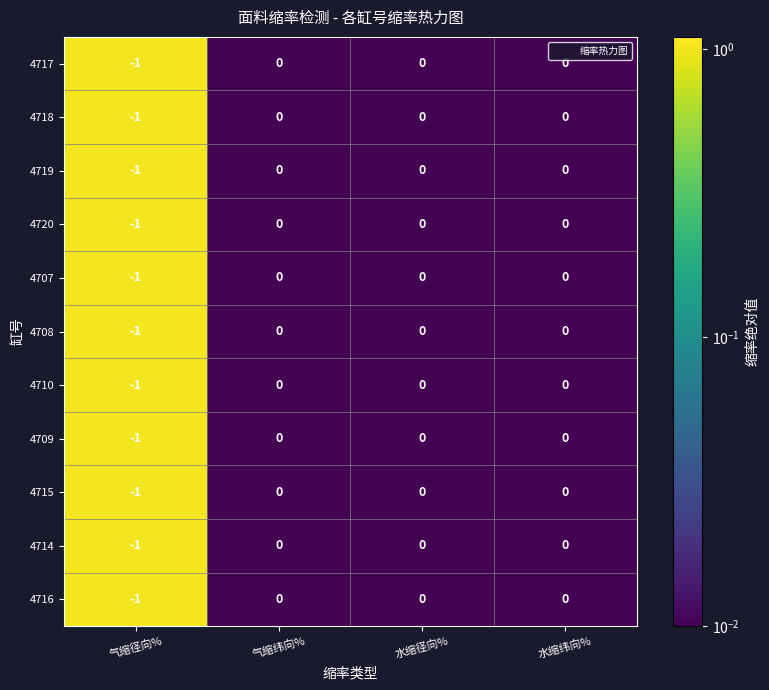

What is the total value across all series at 气缩径向%?

-11